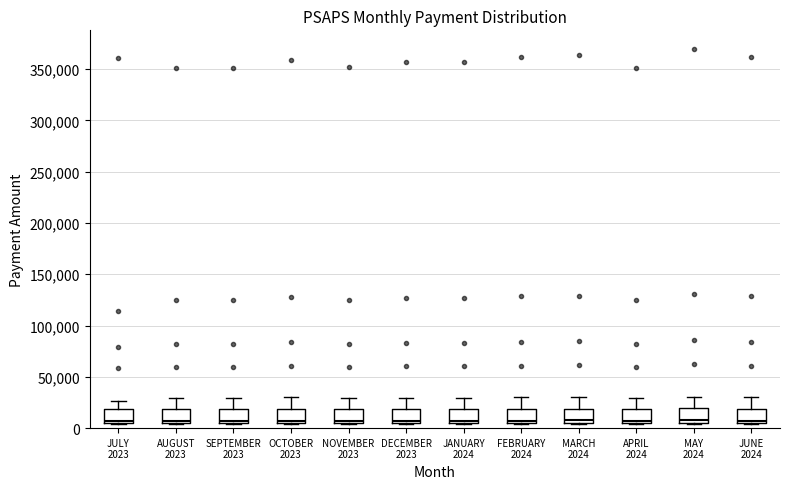

Where is the upper edge of the box for FEBRUARY 2024 on the y-axis? The values are not printed on the chart, so give them approximately, as read against the axis.

20000